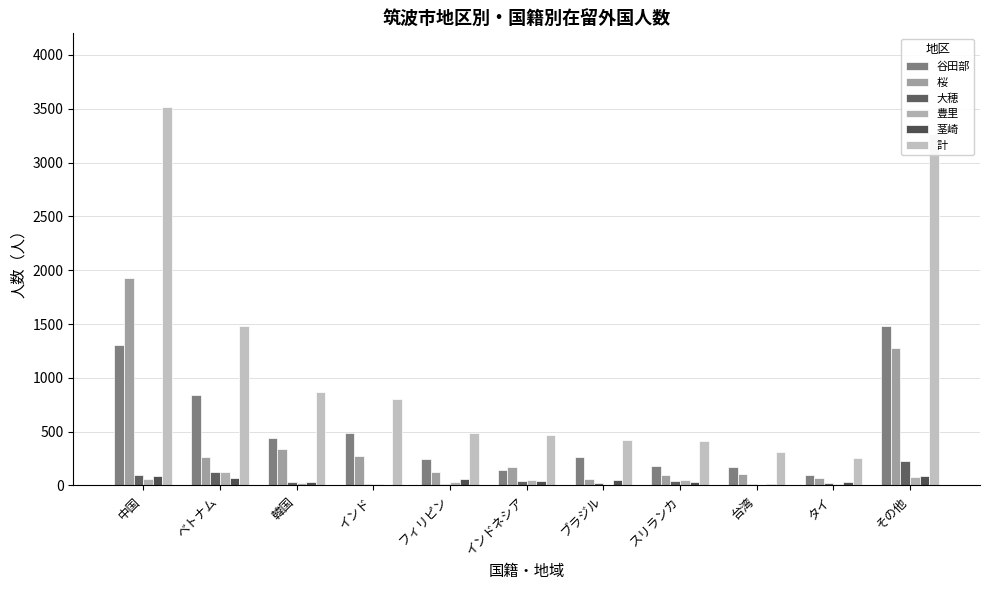

Count the number of categories in the chart.

11